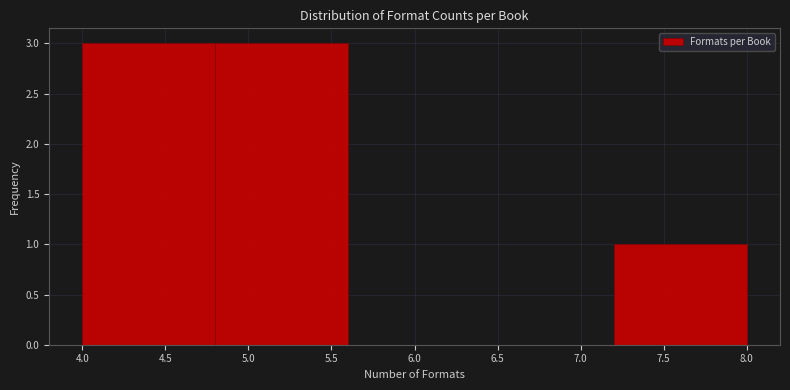

What is the height of the bar covering 4.0 to 4.8 on the x-axis? The values are not printed on the chart, so give them approximately, as read against the axis.

3